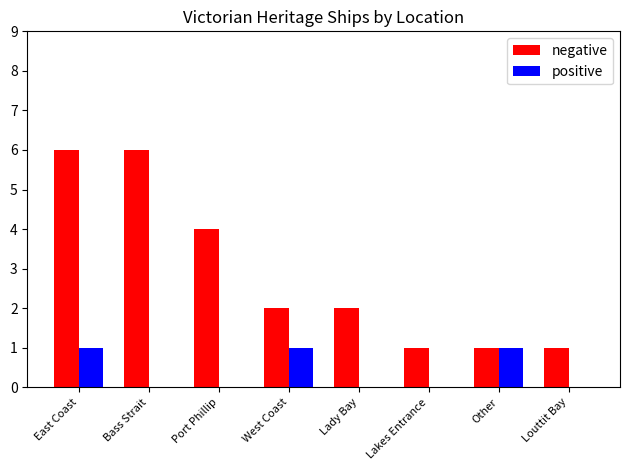

Between Other and Louttit Bay, which series saw the biggest shift?

positive